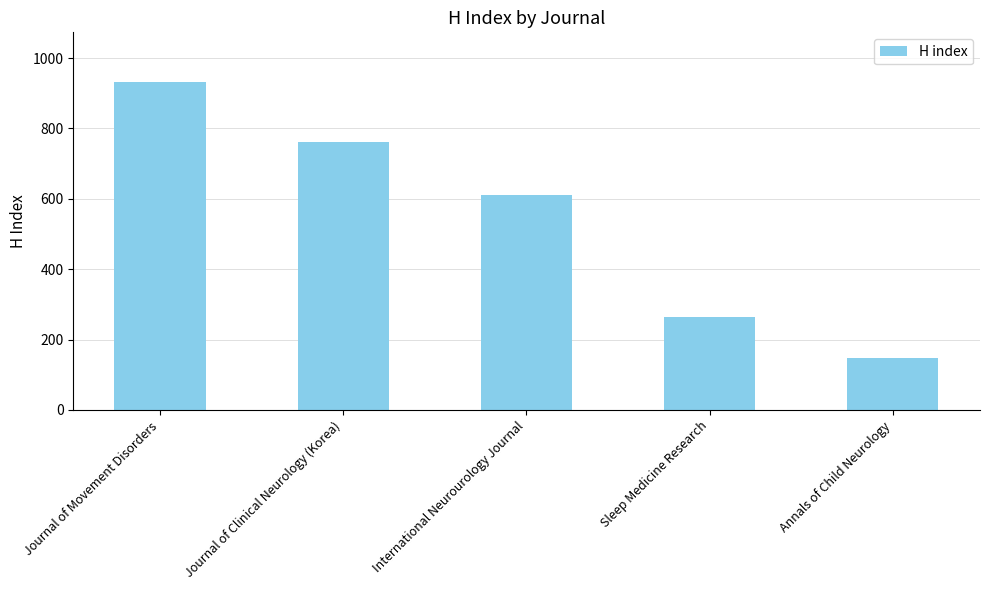

True or false: the data shows 263 at Sleep Medicine Research.

True